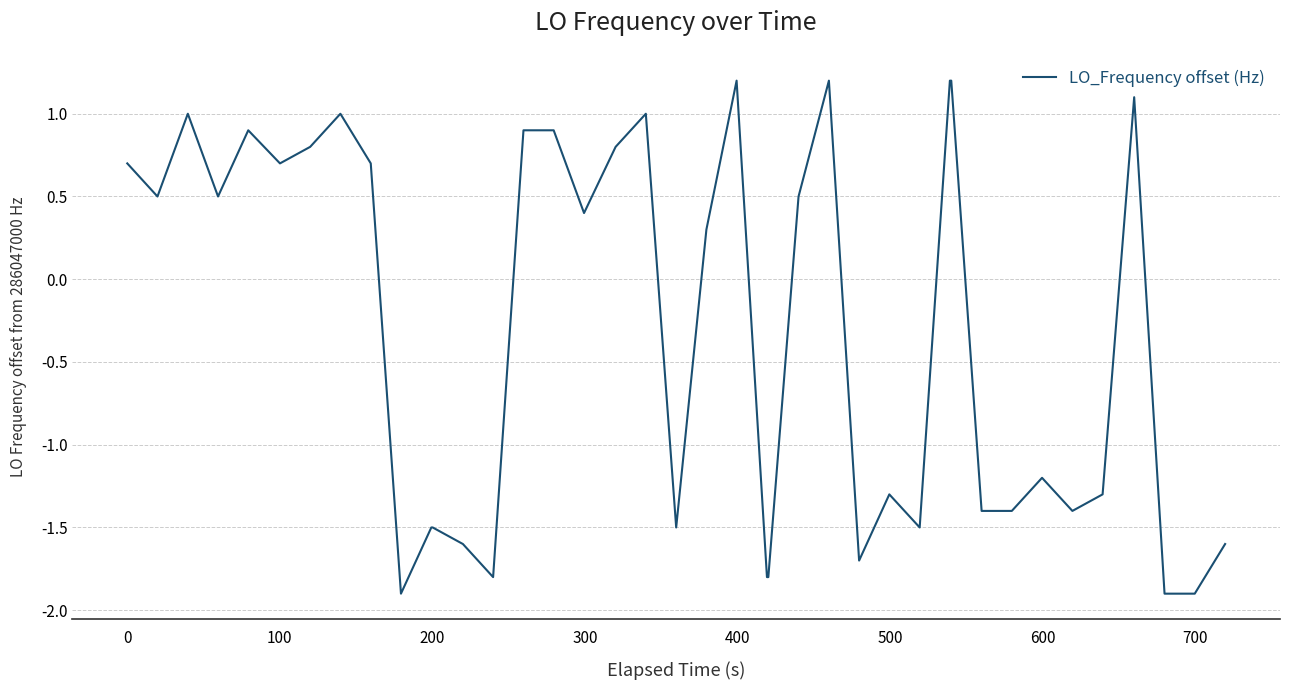

What is the smallest value displayed?

-1.9